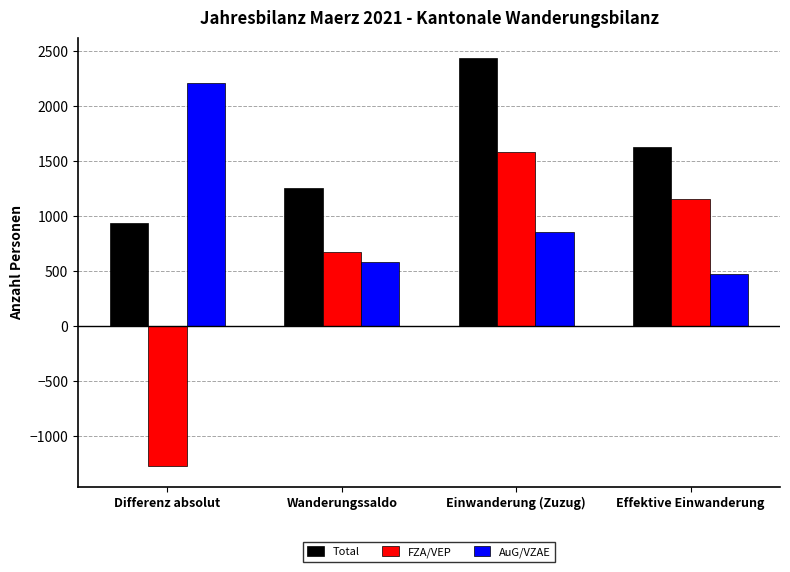

The value of AuG/VZAE at Effektive Einwanderung is 705. True or false?

False